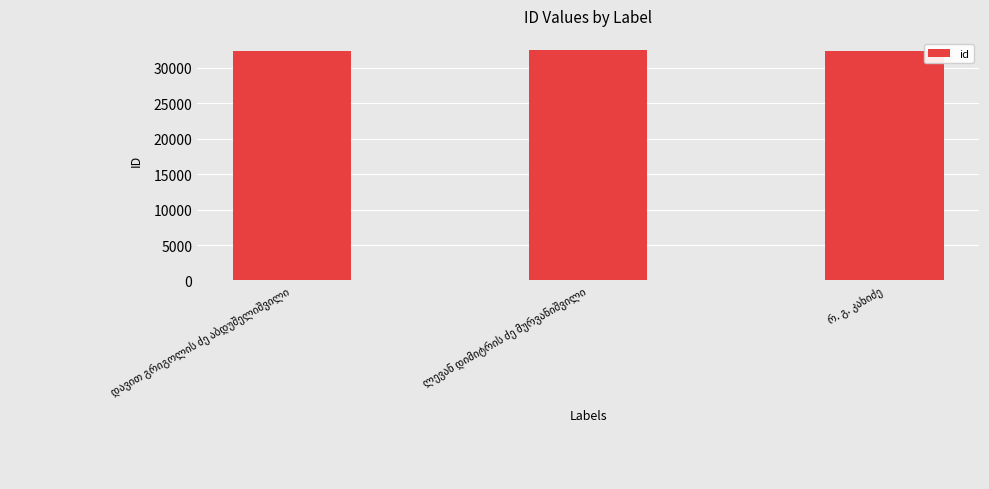

What is the maximum value shown in the chart?

32496